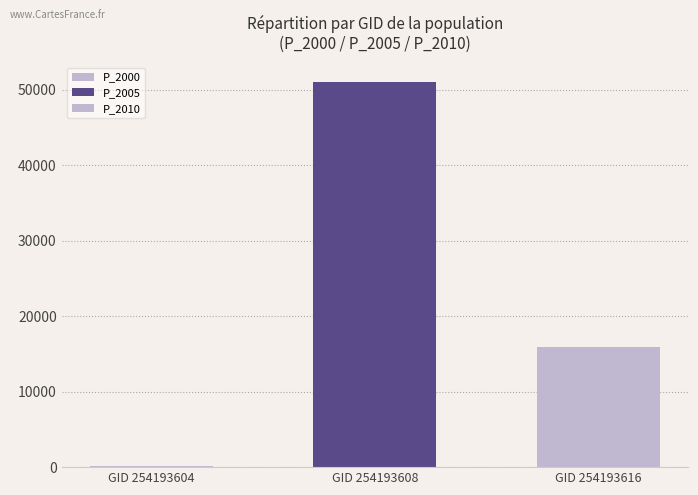

Does the chart contain stacked bars?

No